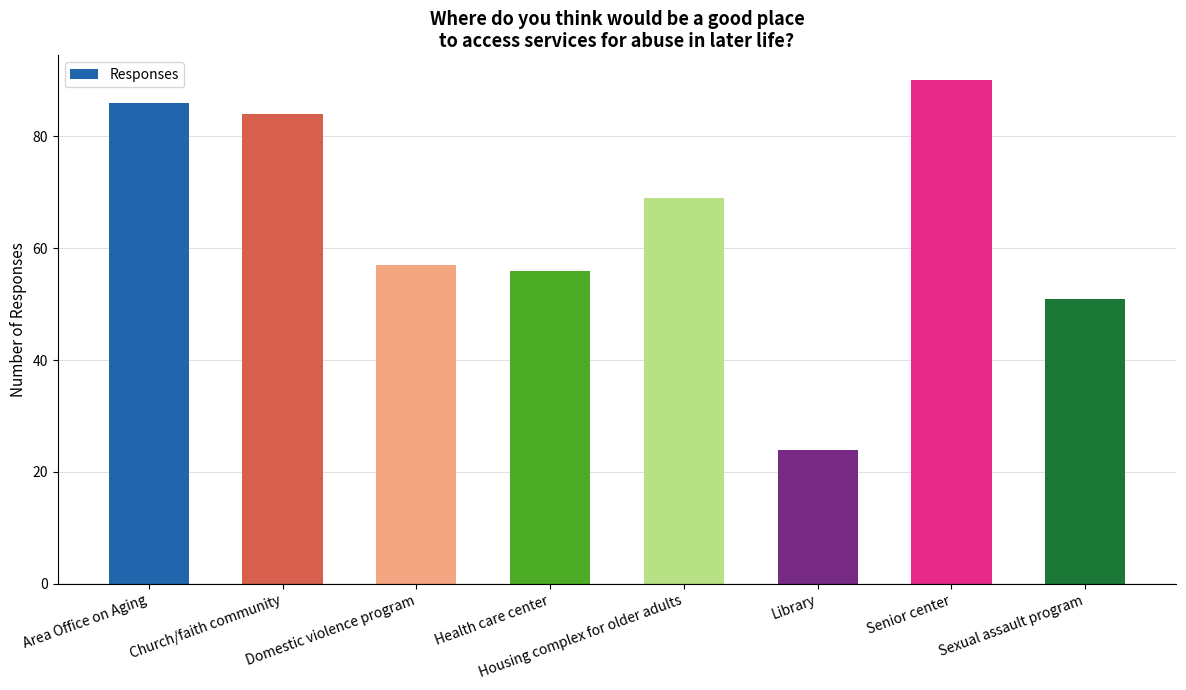

Where does the data first go above 69?

Area Office on Aging